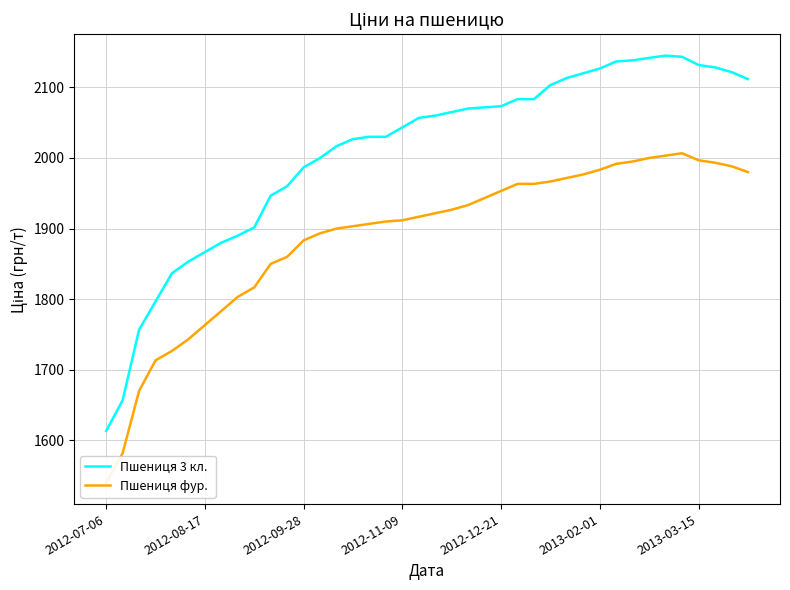

Rank the series at 7 from lowest to highest value.

Пшениця фур. , Пшениця 3 кл.